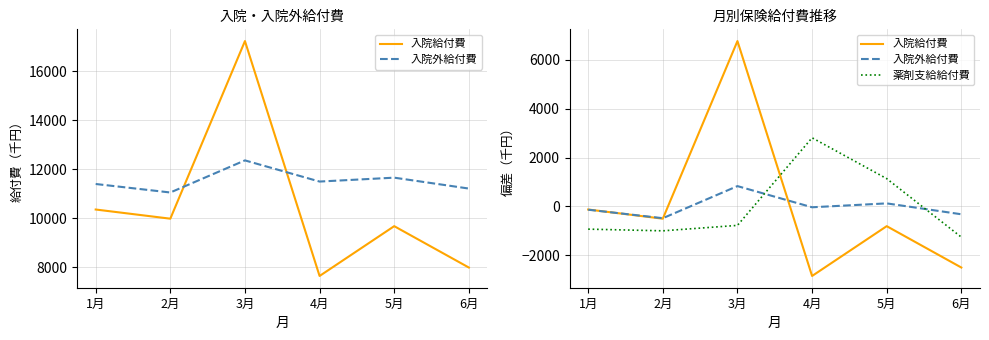

What is the label of the 6th point from the right?

1月